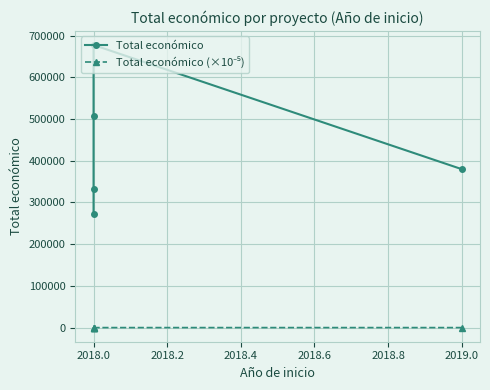

True or false: Total económico and Total económico (×10⁻⁵) cross at least once.

False